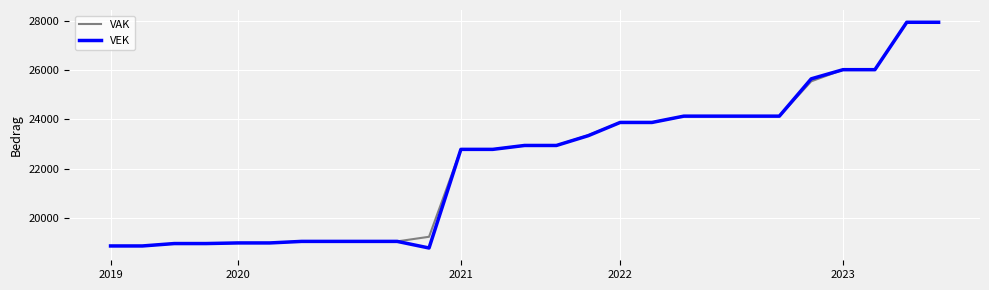

Does the chart display data point markers on the line(s)?

No